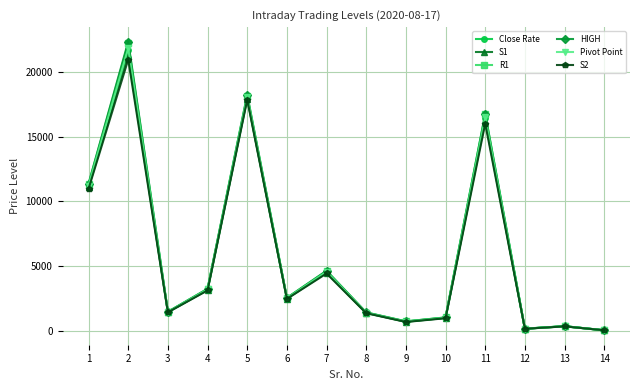

What is the value of the HIGH point at the 4th from the left?

3241.7